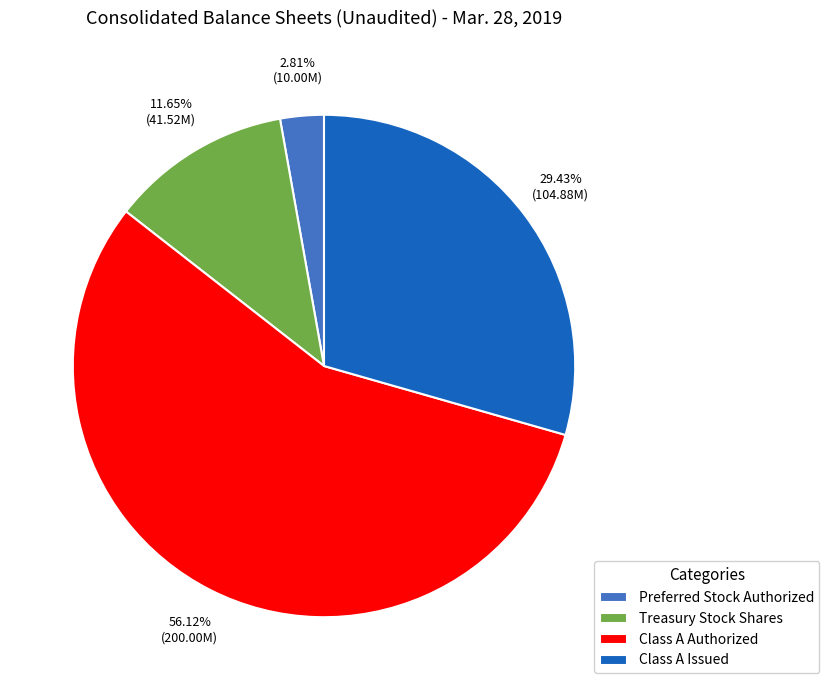

Which category has the biggest portion of the pie?

Class A Authorized